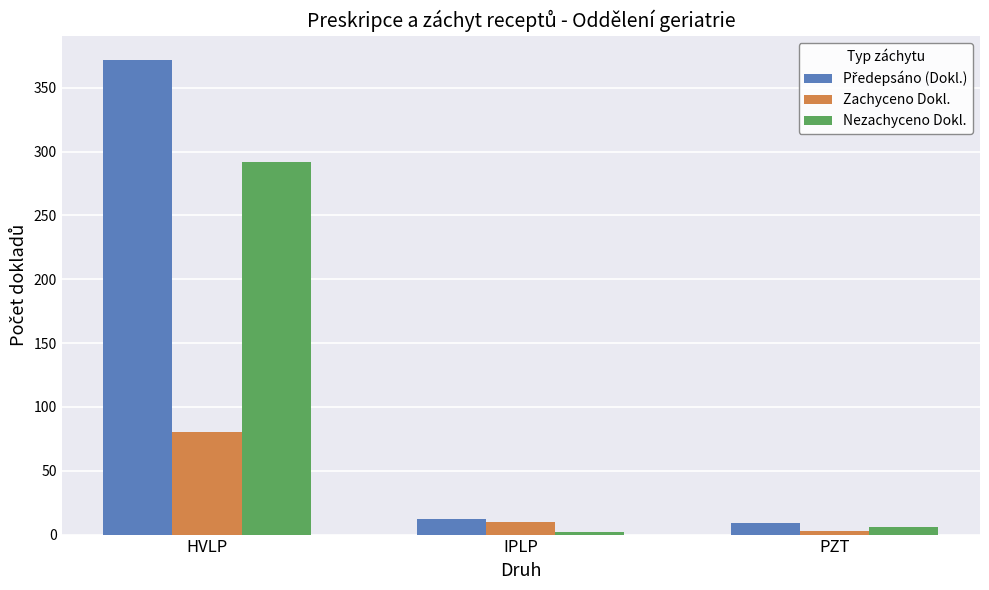

What is the label of the 3rd bar from the right?

HVLP